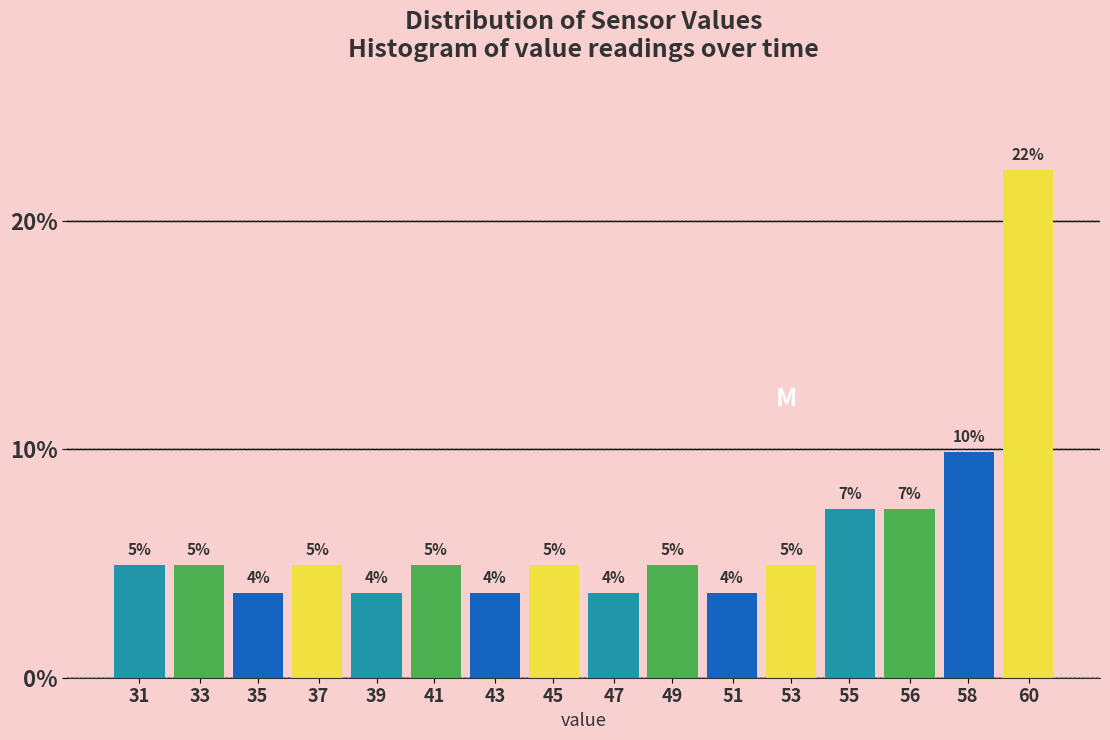

Are the bars horizontal?

No